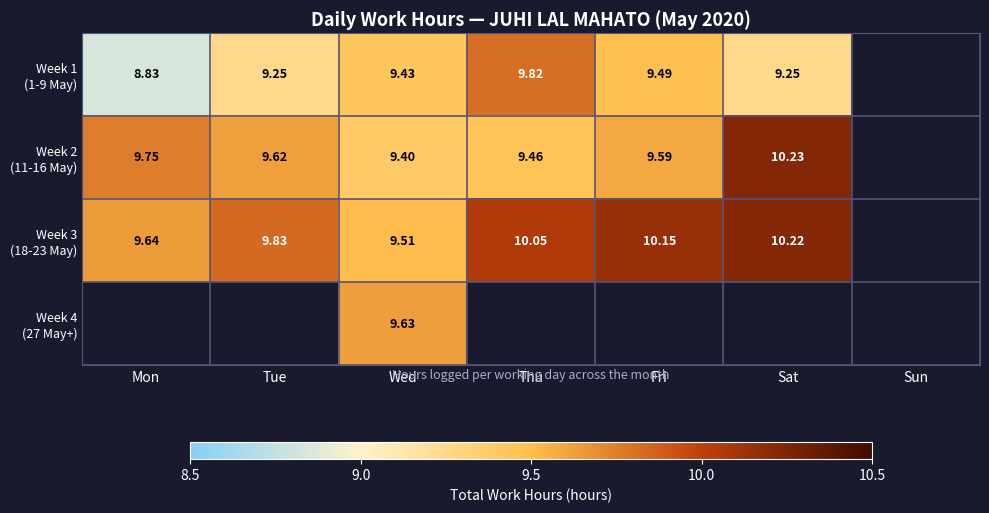

What is the difference between the highest and lowest values at Tue?

0.6